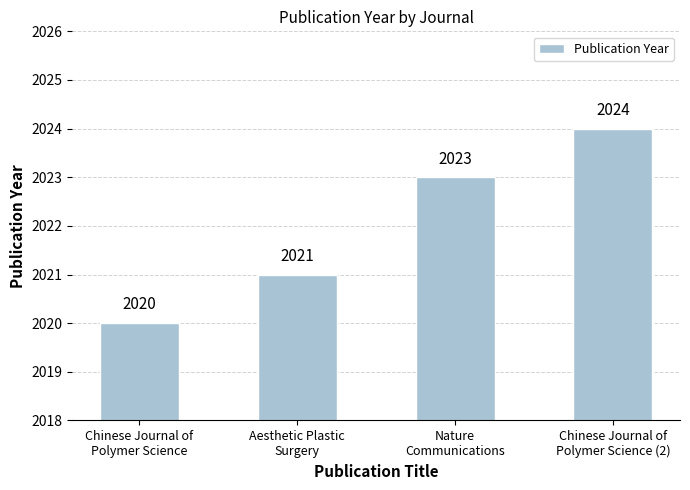

List the labels in order of value, smallest first.

Chinese Journal of
Polymer Science, Aesthetic Plastic
Surgery, Nature
Communications, Chinese Journal of
Polymer Science (2)